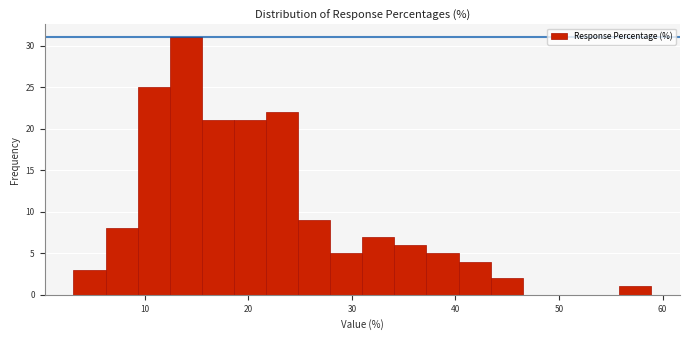

Read against the x-axis, roughly where is the centre of the tallest bar?

14